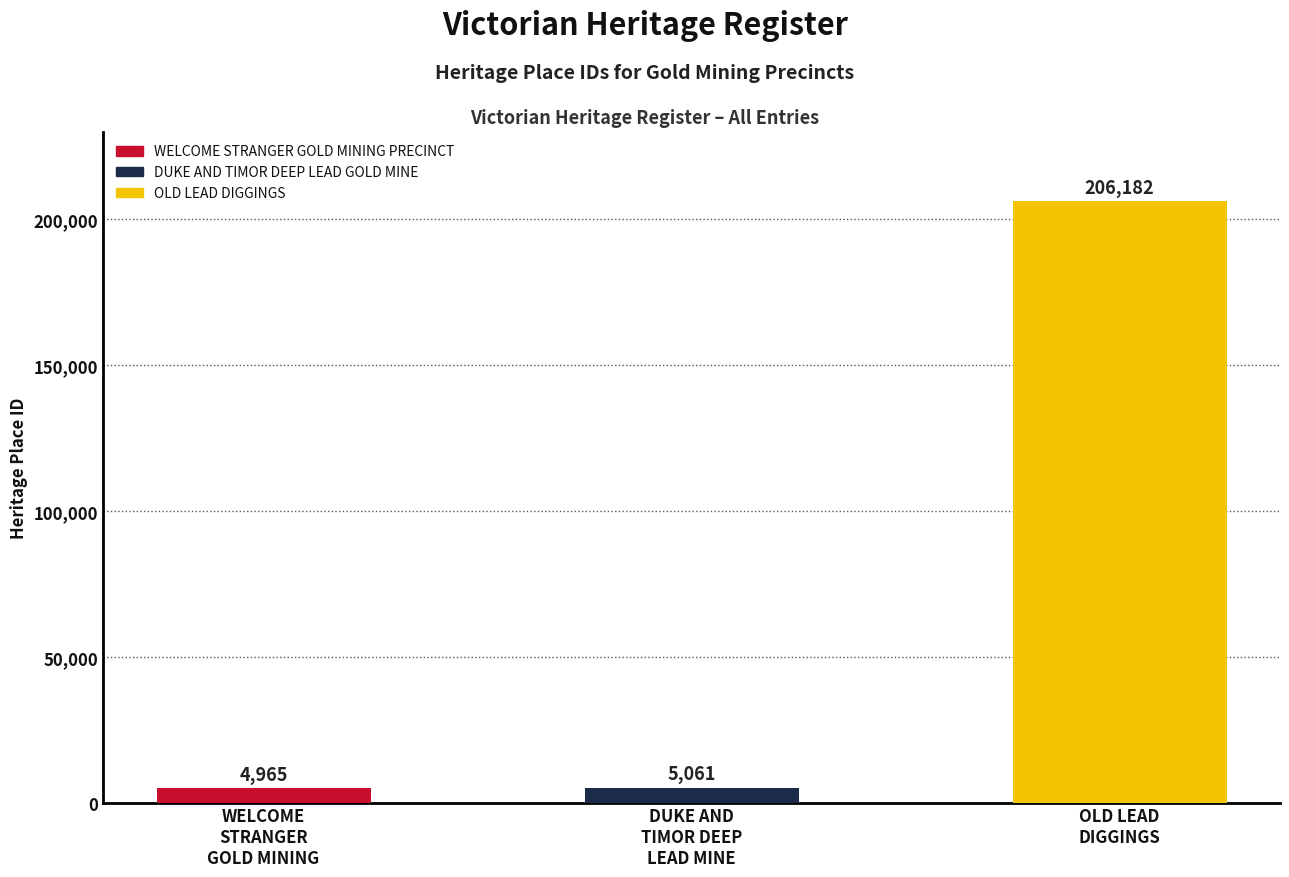

Reading left to right, list all the values displayed in this chart.

4965	5061	206182